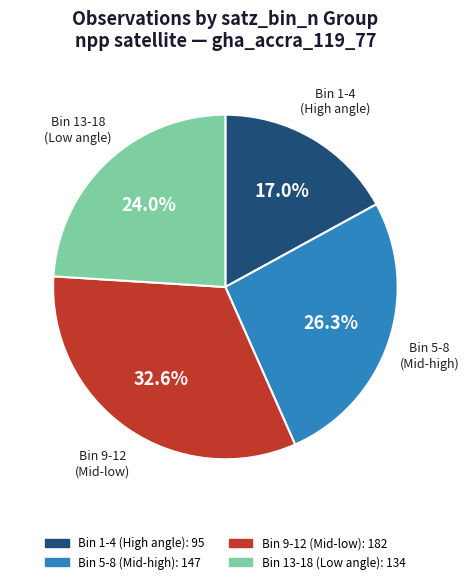

Is there a majority slice in this chart?

No